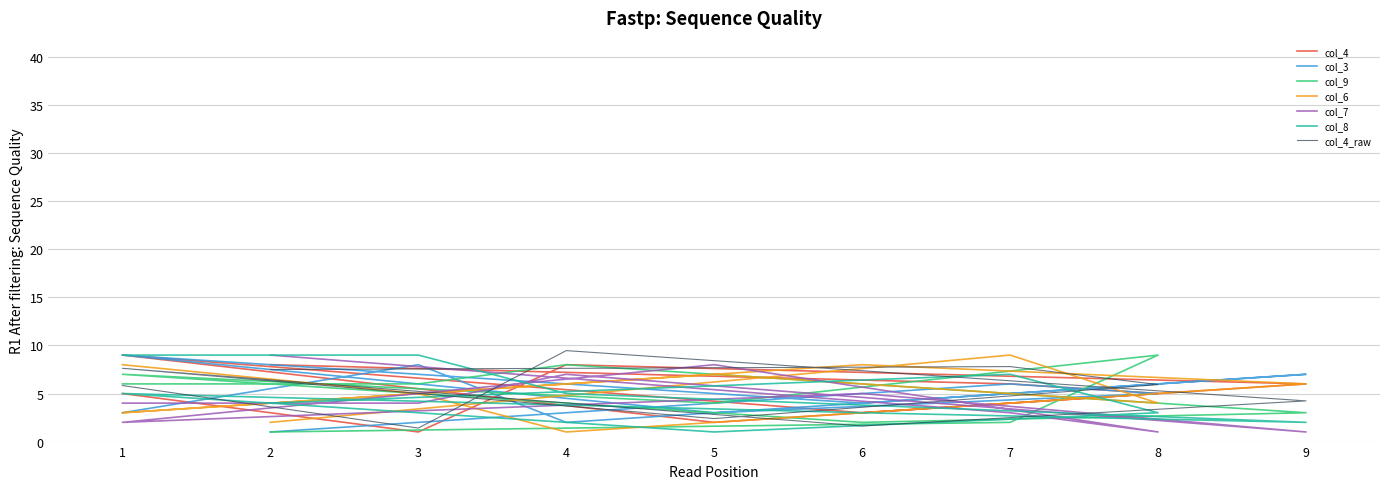

Where does the col_6 series first go above 6?

7